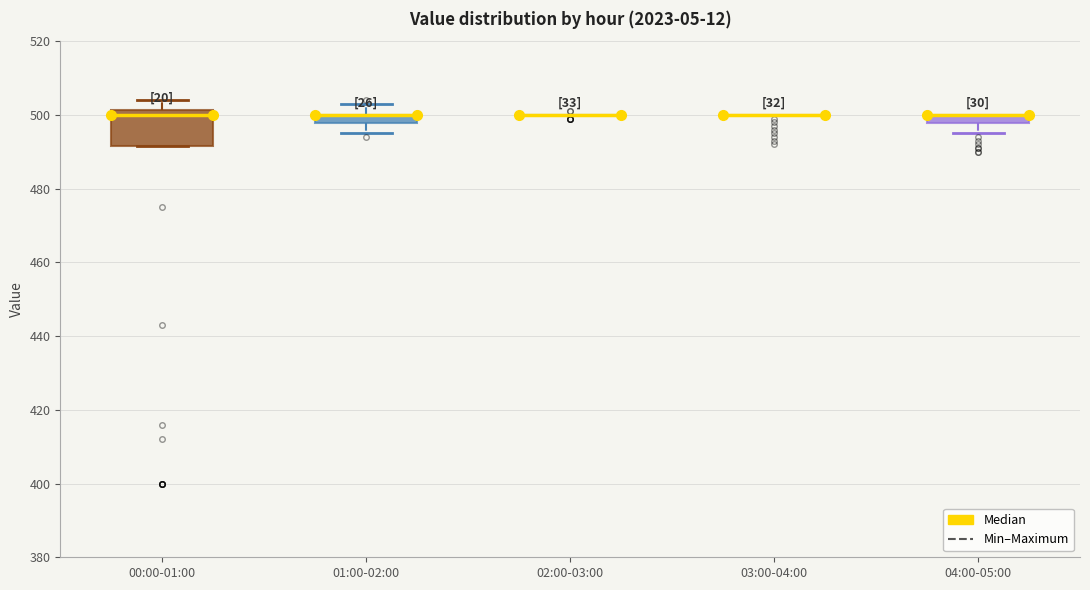

Where does the upper whisker of the box for 01:00-02:00 end on the y-axis? The values are not printed on the chart, so give them approximately, as read against the axis.

504